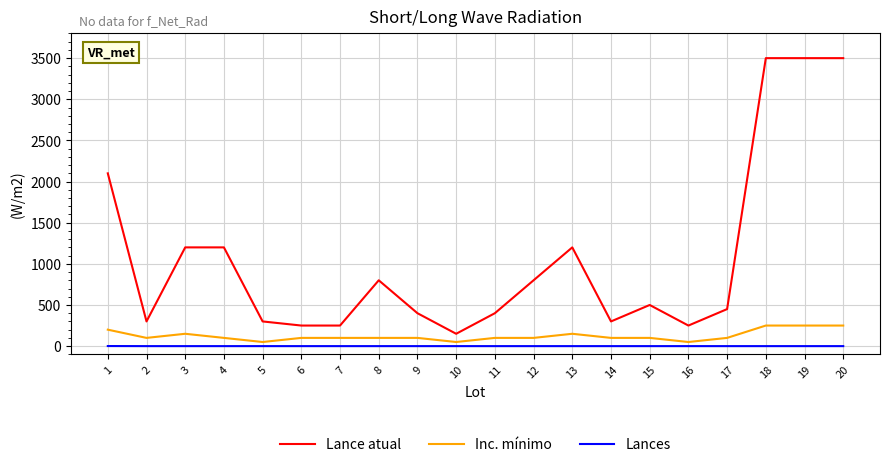

Which series has the largest total across all categories?

Lance atual